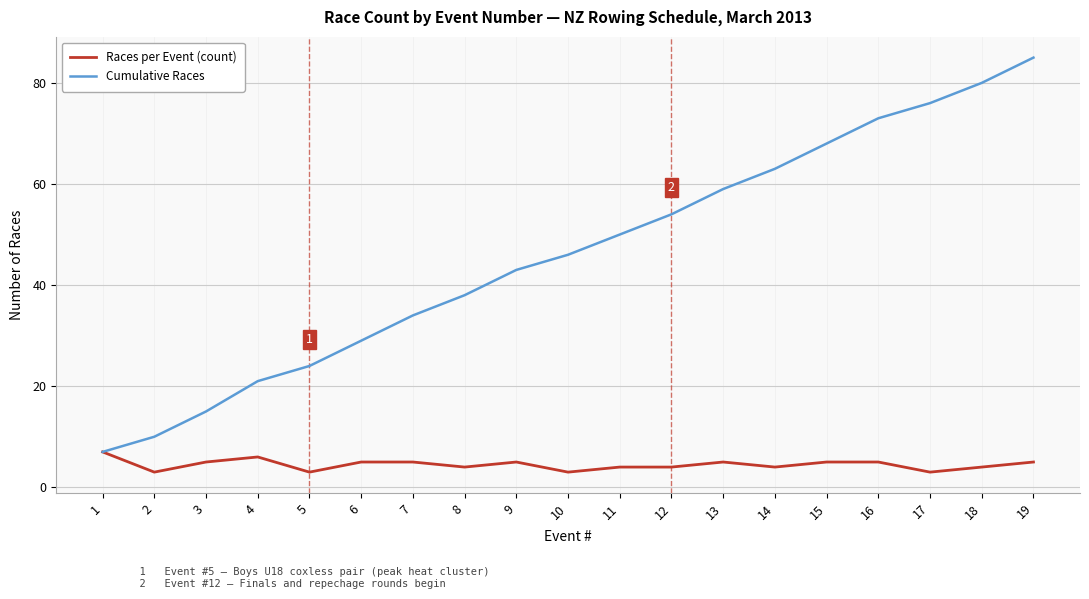

At which category does the chart reach its peak across all series?

19